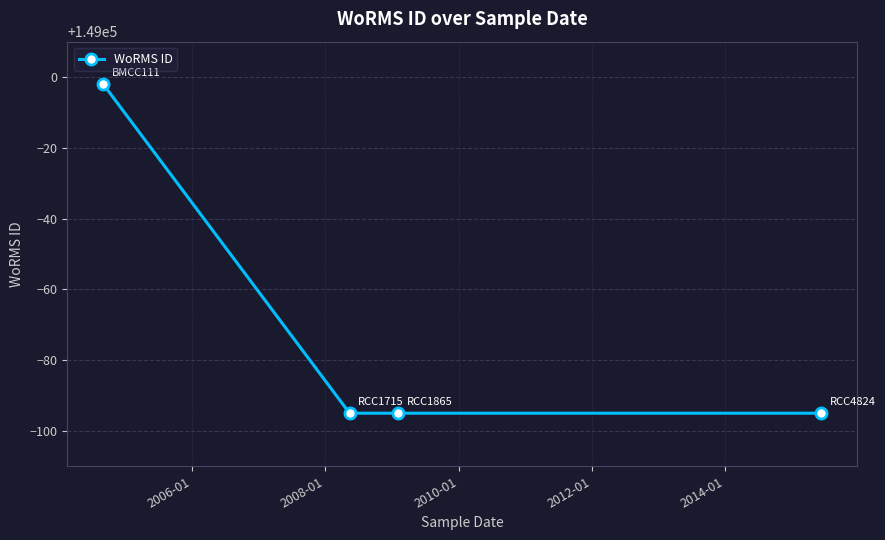

What is the average value?

148928